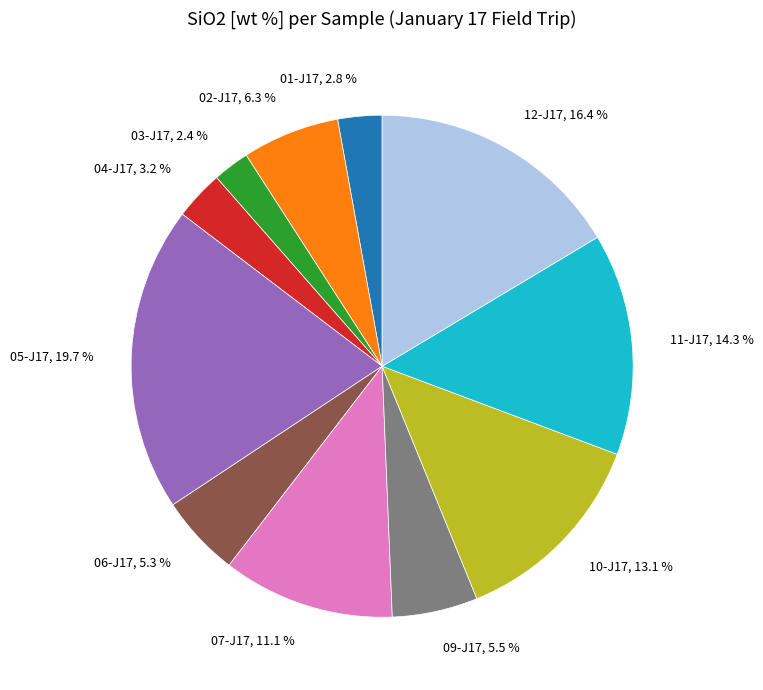

How many slices are in this pie chart?

11